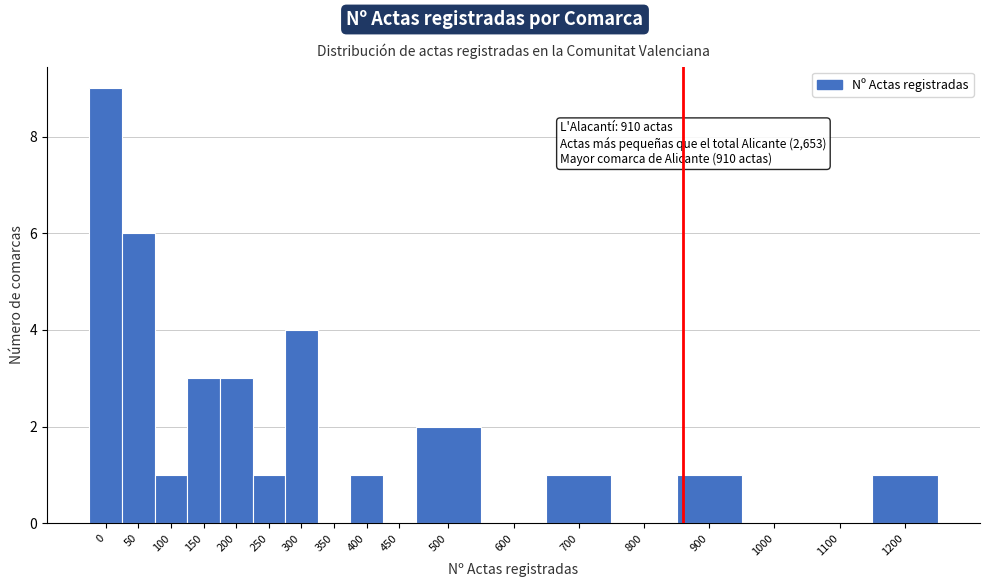

Reading left to right, transcribe all the data shown in this chart.

0=9	50=6	100=1	150=3	200=3	250=1	300=4	350=0	400=1	450=0	500=2	600=0	700=1	800=0	900=1	1000=0	1100=0	1200=1